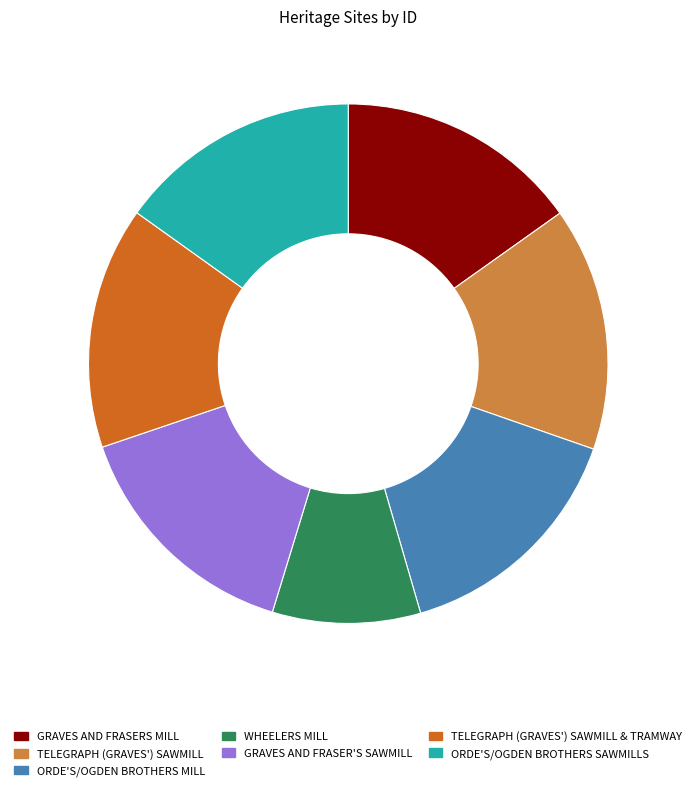

How many segments does this pie chart have?

7